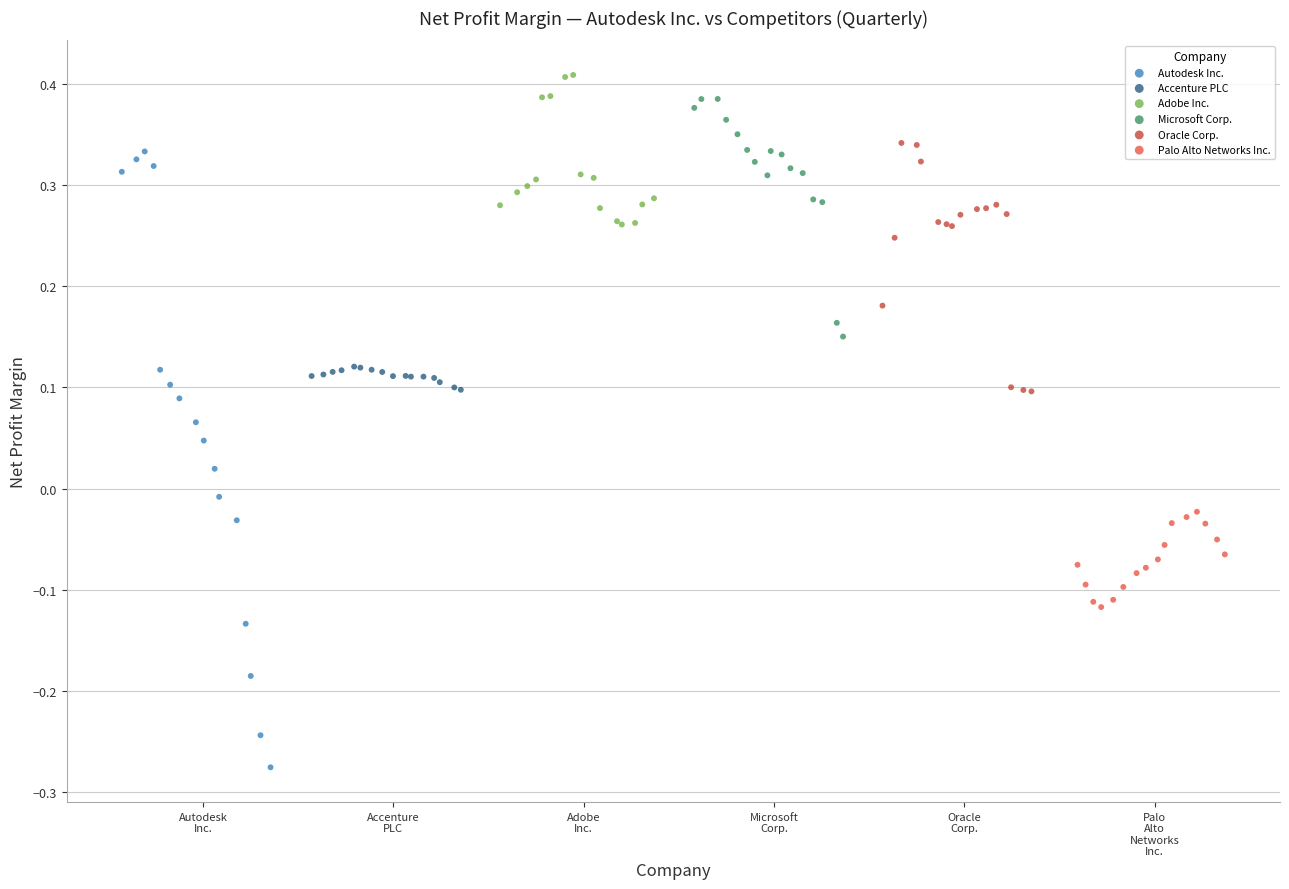

Which series has the largest Y range (max minus min)?

Autodesk Inc.